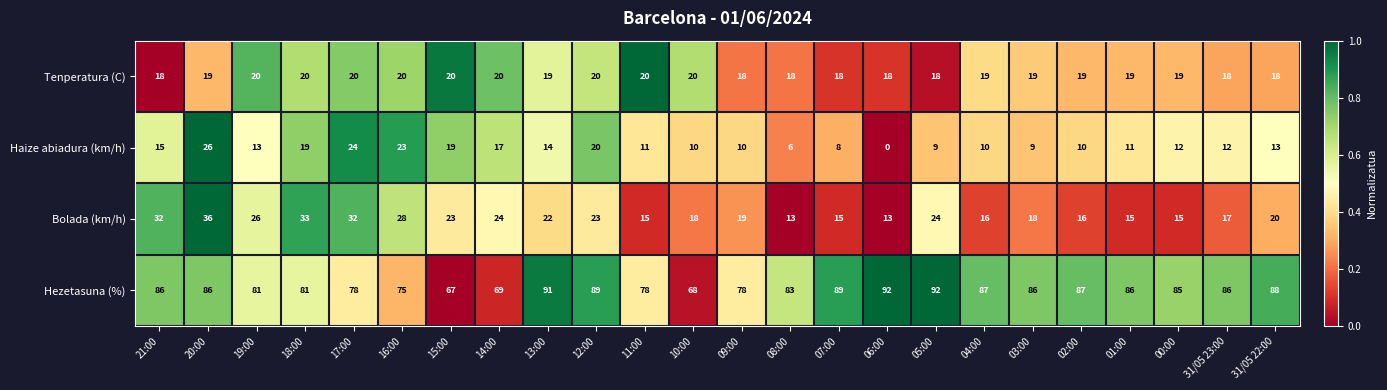

Rank the series at 31/05 23:00 from highest to lowest value.

Hezetasuna (%), Tenperatura (C), Bolada (km/h), Haize abiadura (km/h)